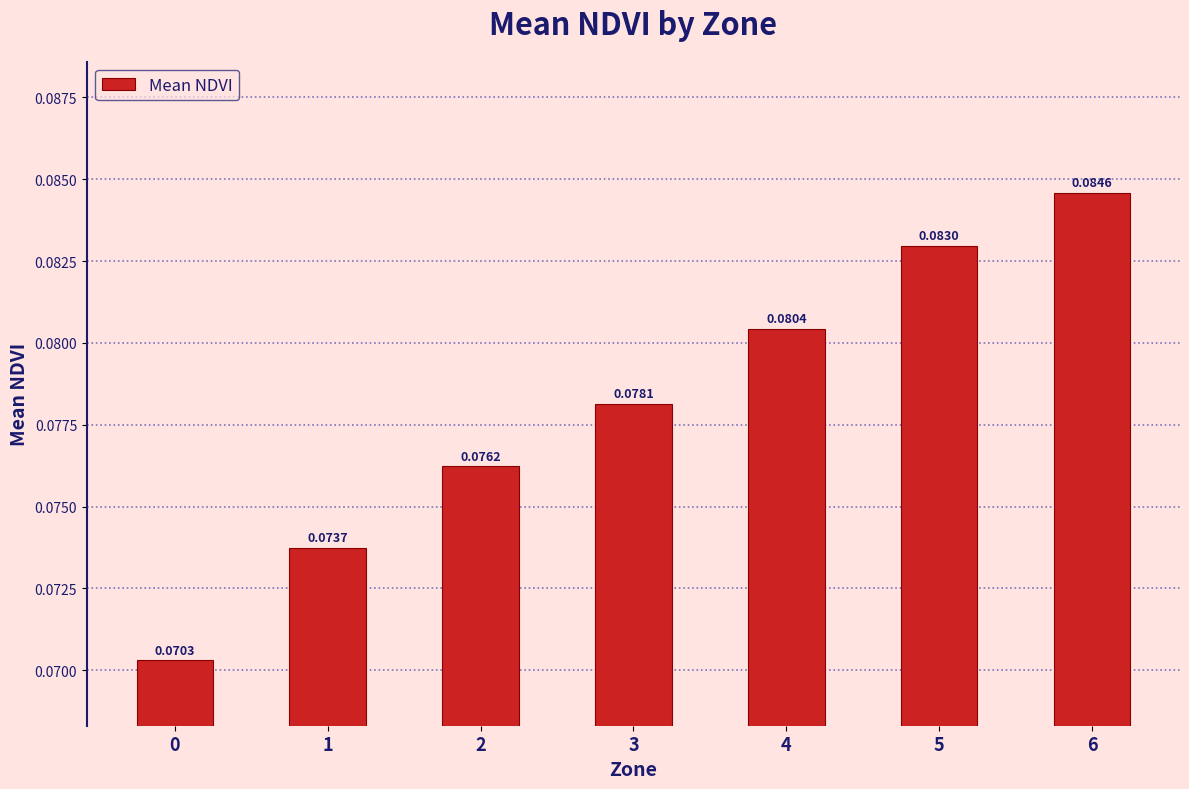

What is the sum of all values?

0.5